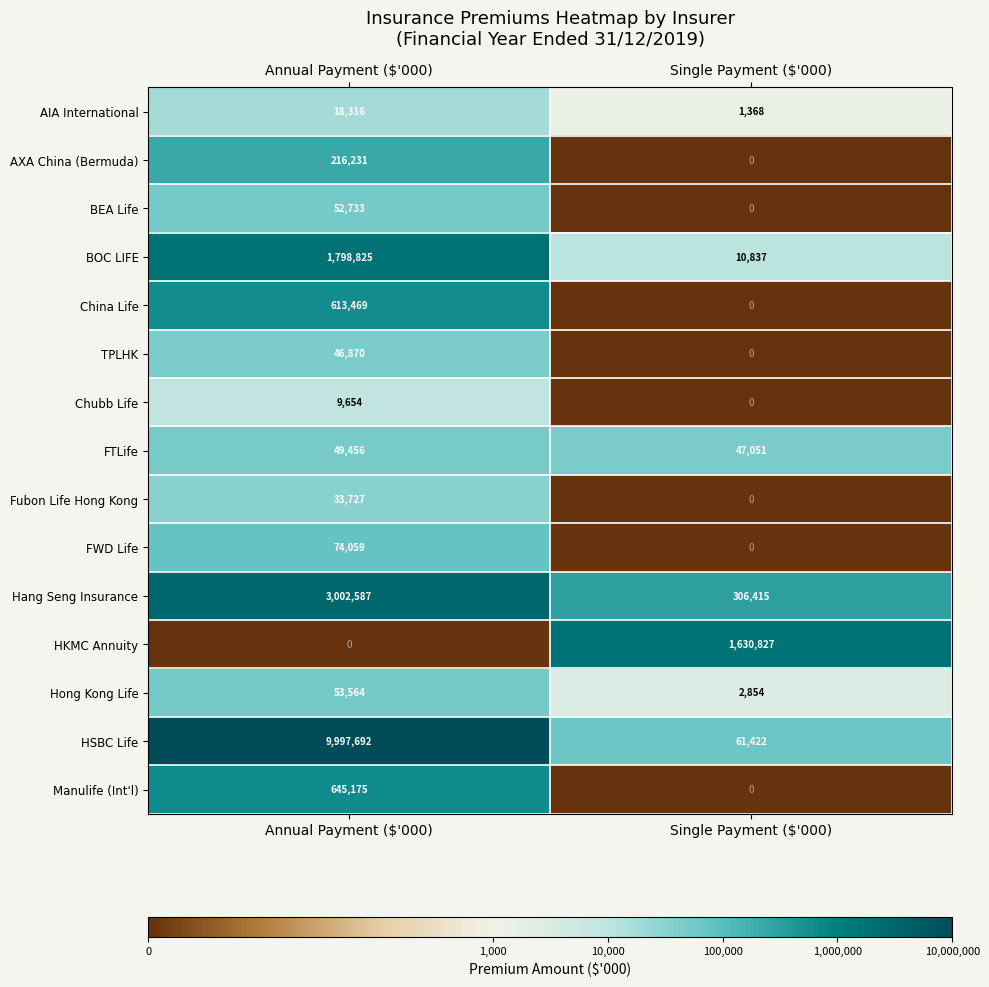

How many data points does each series have?

2